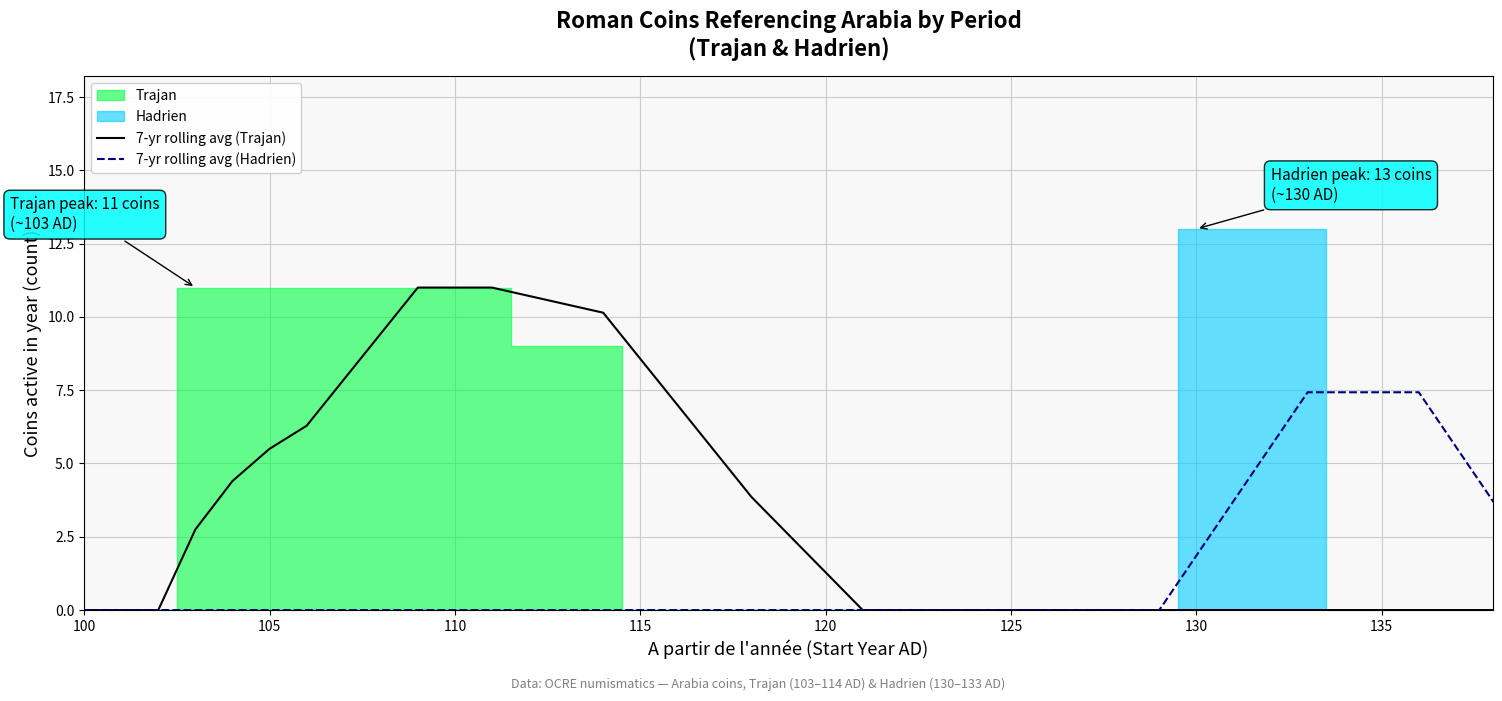

True or false: 7-yr rolling avg (Trajan) and 7-yr rolling avg (Hadrien) cross at least once.

False